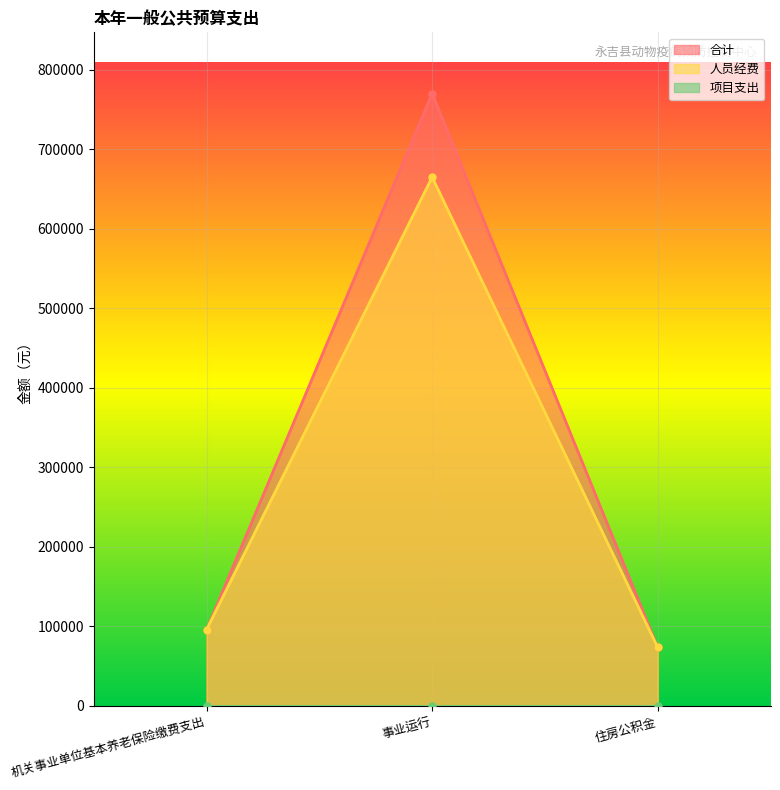

What is the difference between the maximum and minimum values in the 人员经费 series?

591292.3